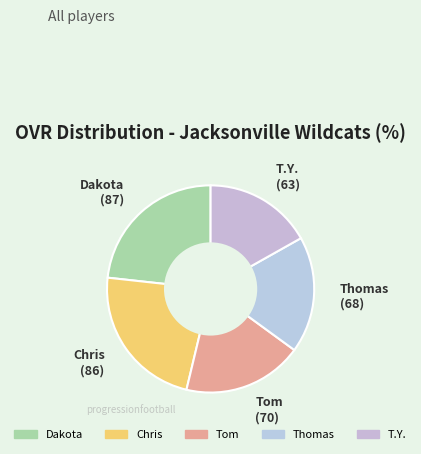

The Thomas slice represents 12% of the pie. True or false?

False